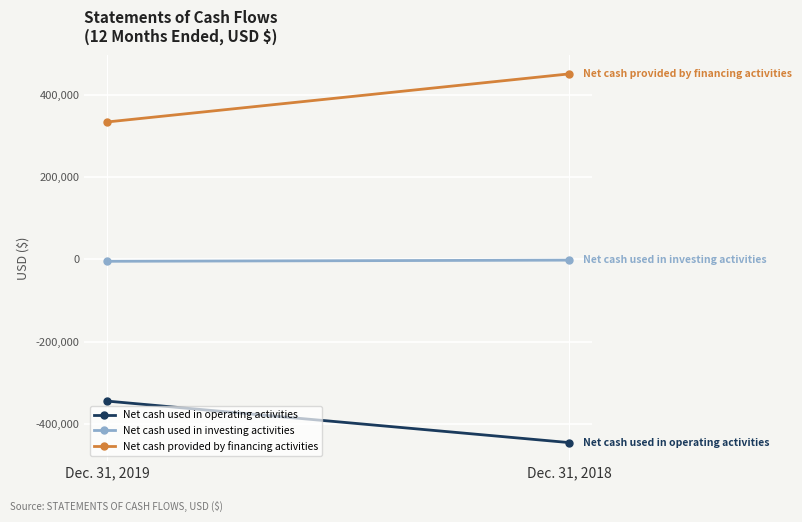

What is the smallest value displayed?

-444878